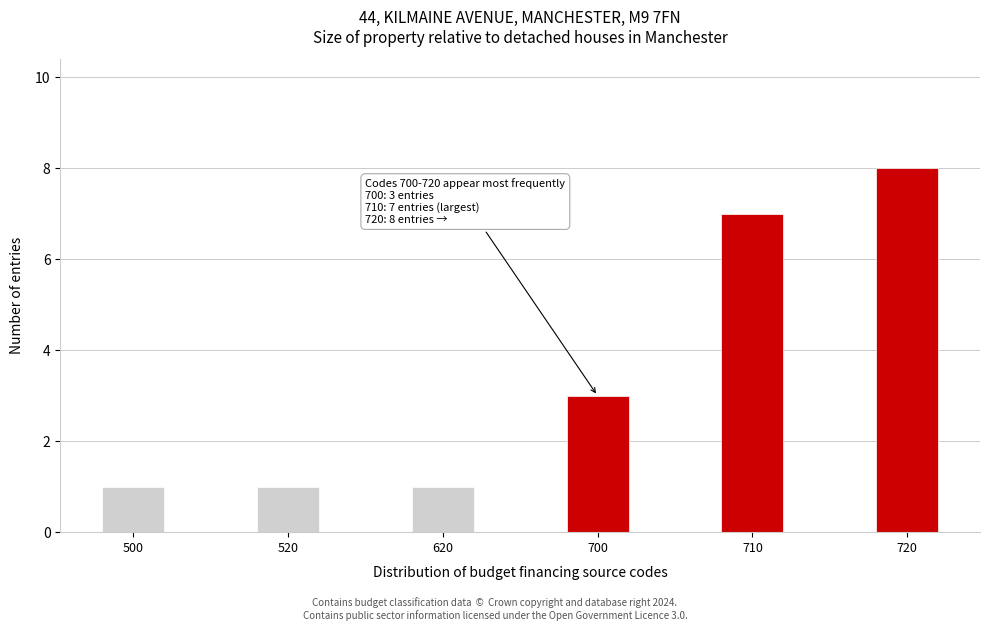

Reading right to left, what are all the values shown in this chart?

8	7	3	1	1	1